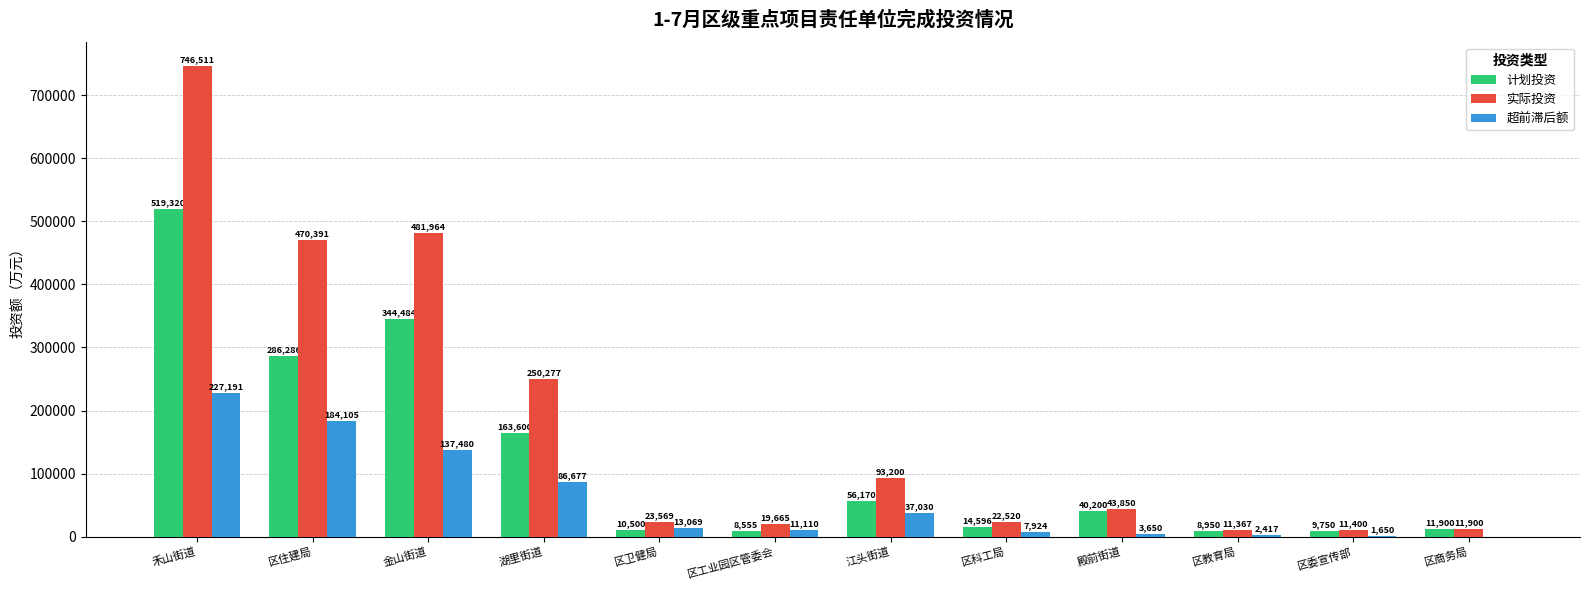

Where is 超前滞后额 nearest to the value 113595?

金山街道